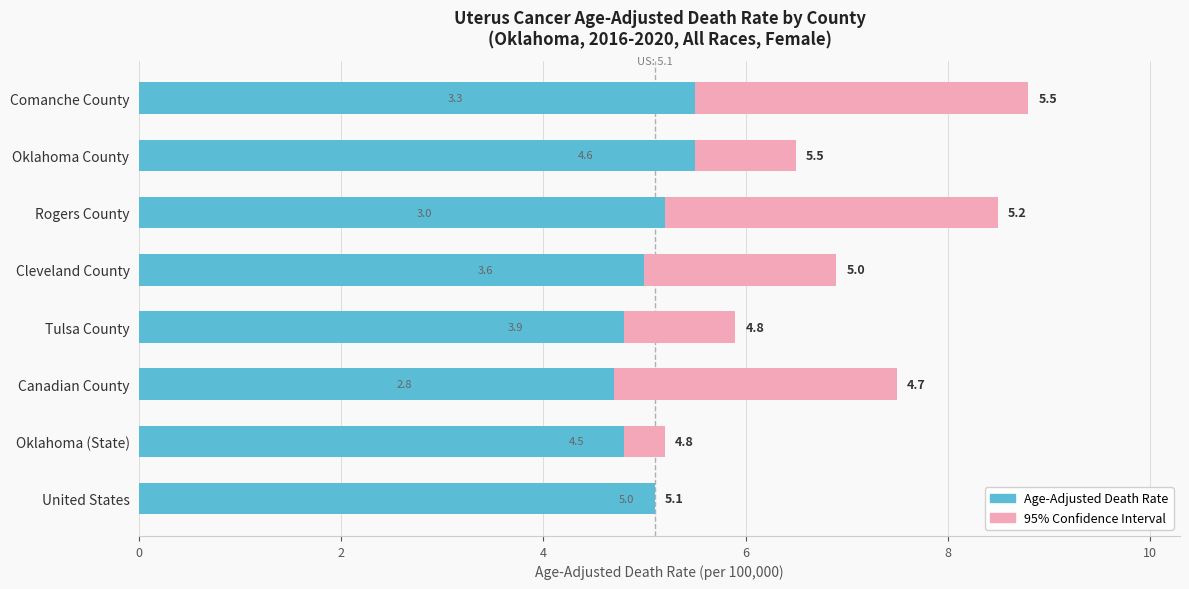

Rank the series by their maximum value, from lowest to highest.

Age-Adjusted Death Rate, 95% Confidence Interval